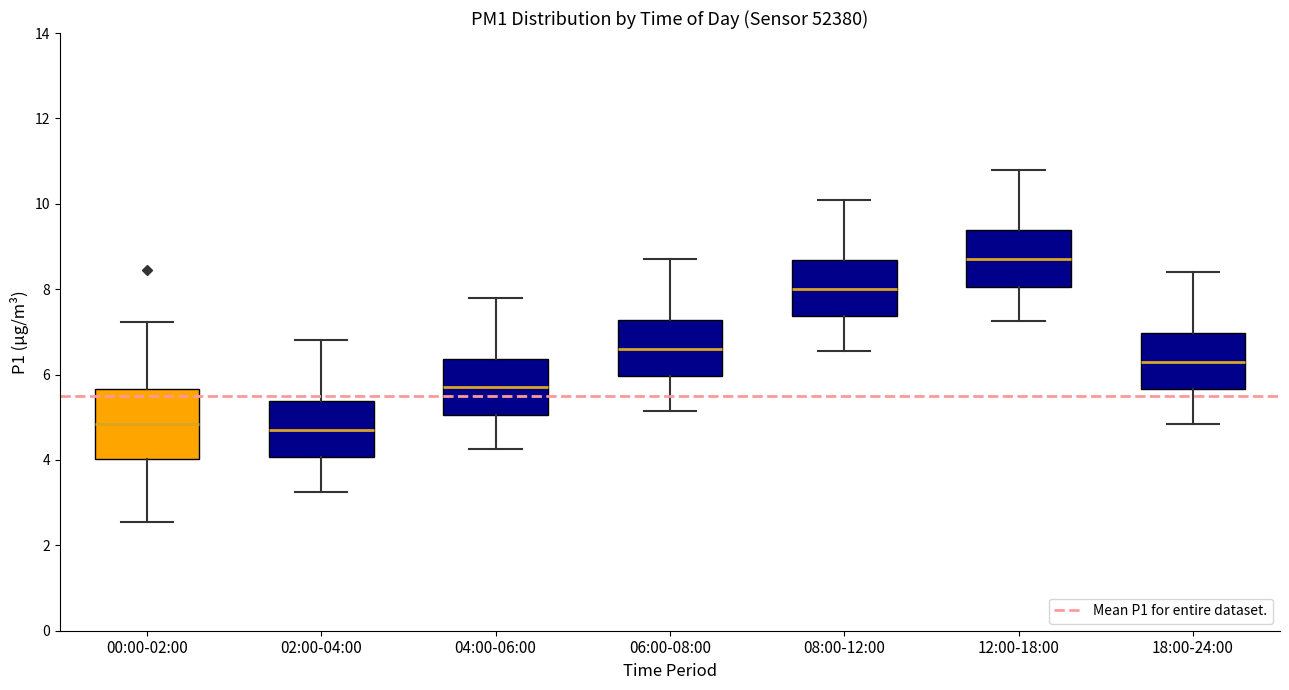

Reading left to right, transcribe this box plot: for each box, give where its median line is, the range the box spans, and where its two whiskers end, as read against the y-axis. The values are not printed on the chart, so give them approximately, as read against the axis.

00:00-02:00: median 4.8, box 4.0 to 5.6, whiskers 2.6 to 7.2
02:00-04:00: median 4.8, box 4.0 to 5.4, whiskers 3.2 to 6.8
04:00-06:00: median 5.8, box 5.0 to 6.4, whiskers 4.2 to 7.8
06:00-08:00: median 6.6, box 6.0 to 7.2, whiskers 5.2 to 8.8
08:00-12:00: median 8.0, box 7.4 to 8.6, whiskers 6.6 to 10.2
12:00-18:00: median 8.8, box 8.0 to 9.4, whiskers 7.2 to 10.8
18:00-24:00: median 6.4, box 5.6 to 7.0, whiskers 4.8 to 8.4